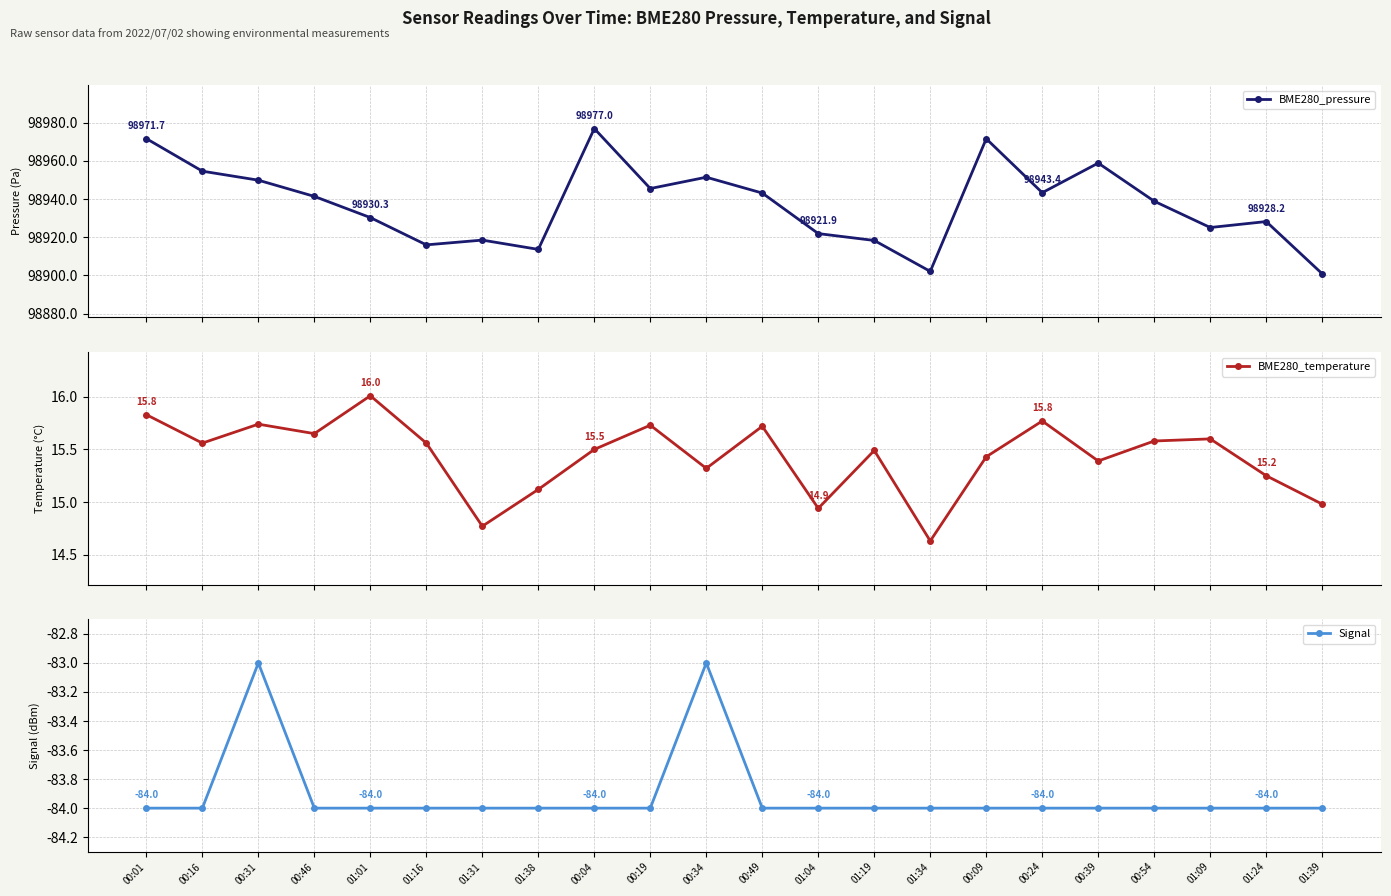

Rank the series by their maximum value, from lowest to highest.

Signal, BME280_temperature, BME280_pressure